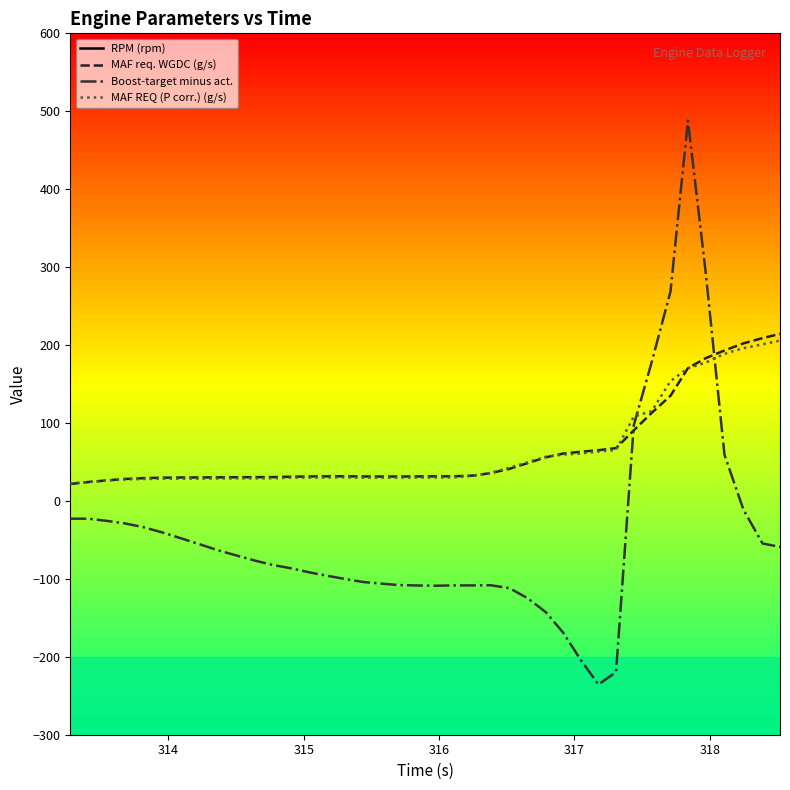

What is the minimum value shown in the chart?

-235.6